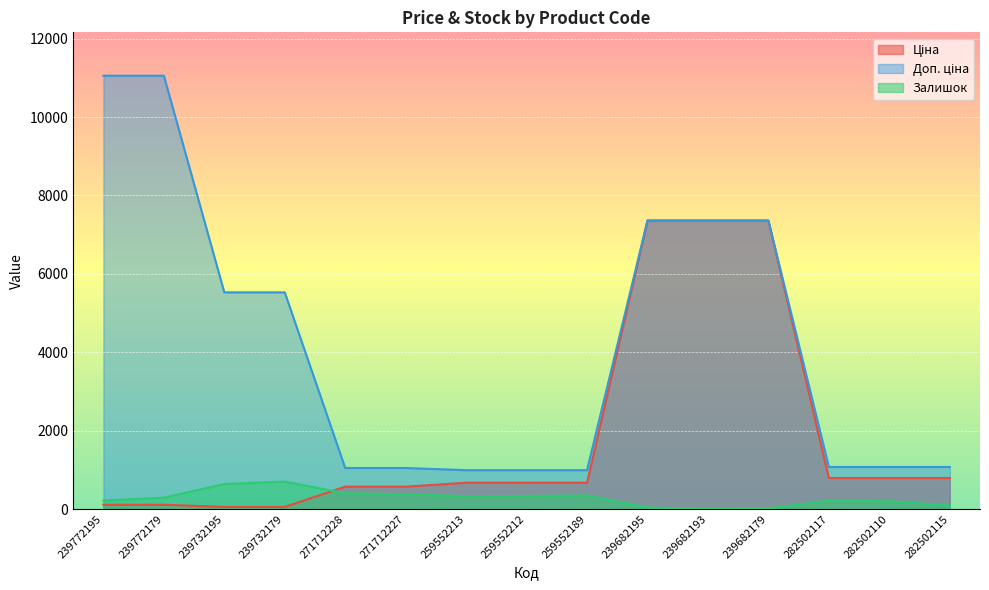

List the series in order of their overall mean, highest first.

Доп. ціна, Ціна, Залишок